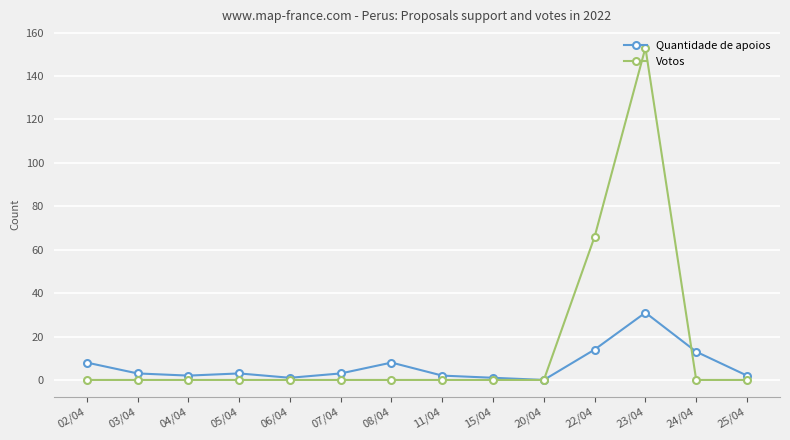

How many categories are shown in the chart?

14